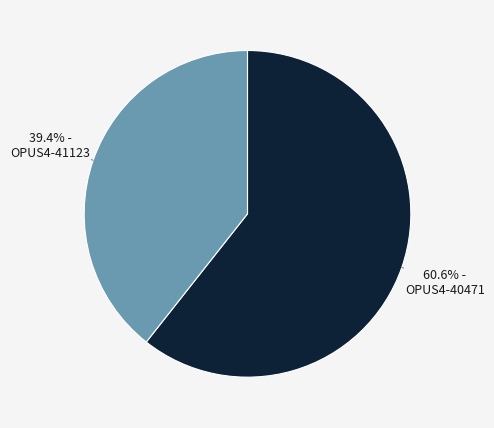

What is the smallest slice in the pie chart?

OPUS4-41123